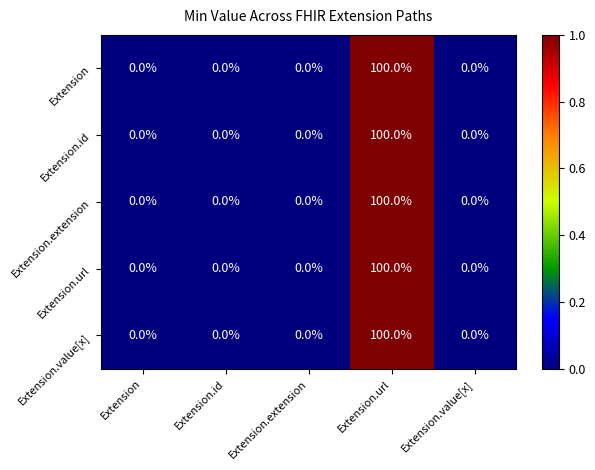

Is it true that Extension.value[x] equals 0 at Extension.extension?

True